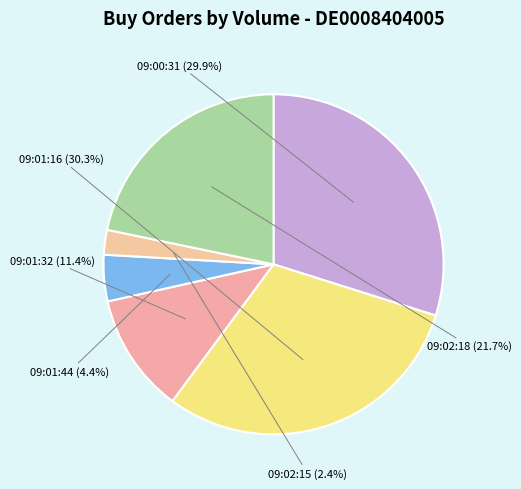

To the nearest percent, what is the average slice percentage?

17%